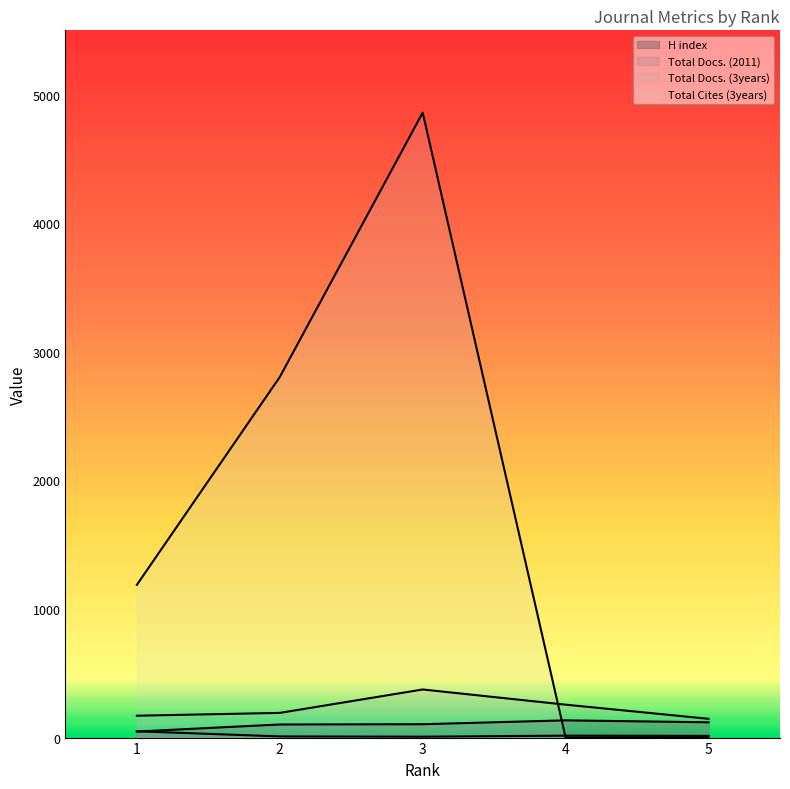

What is the maximum value shown in the chart?

4860